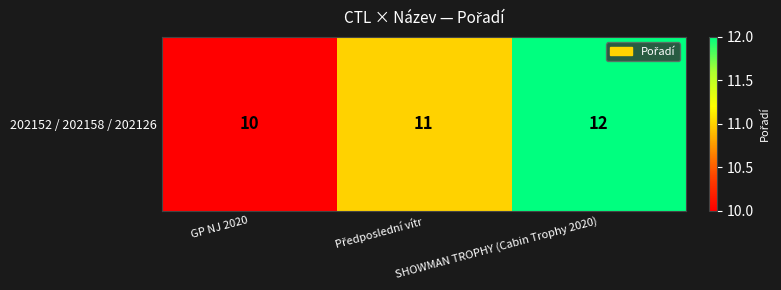

Which has a higher value, GP NJ 2020 or Předposlední vítr?

Předposlední vítr